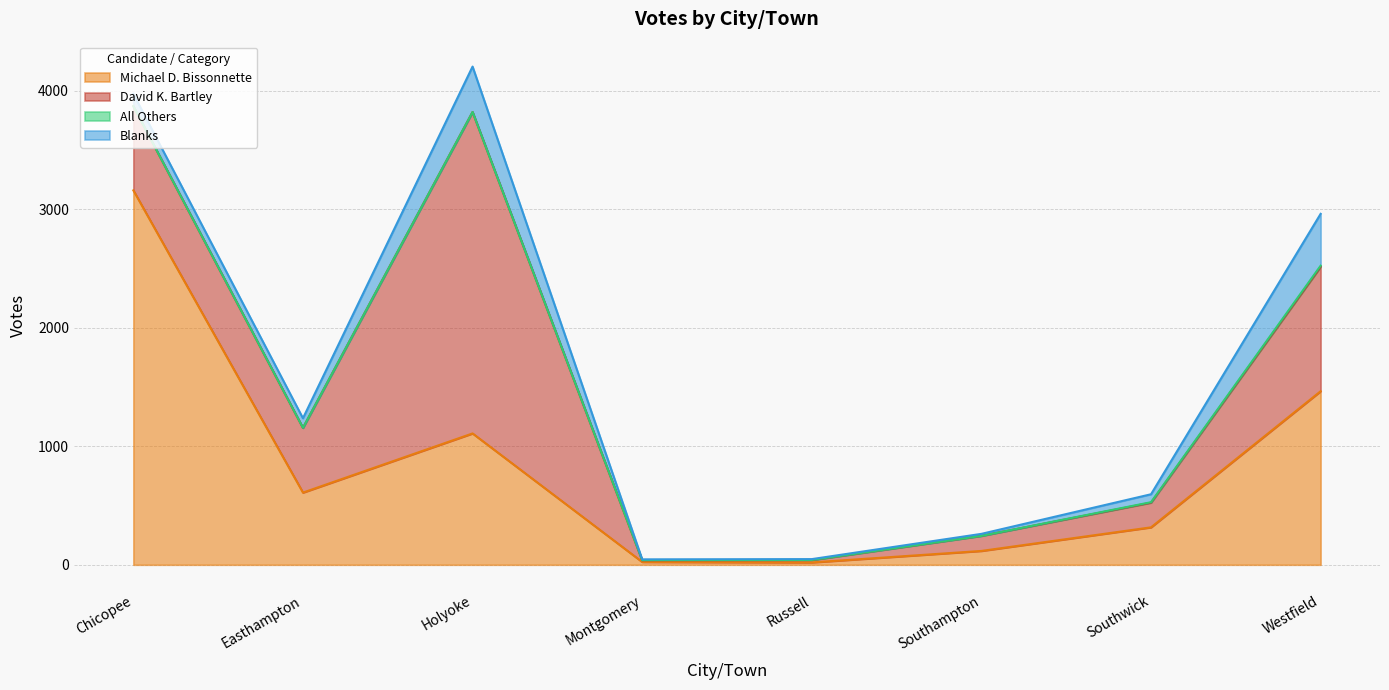

True or false: Blanks and Michael D. Bissonnette intersect in this chart.

False